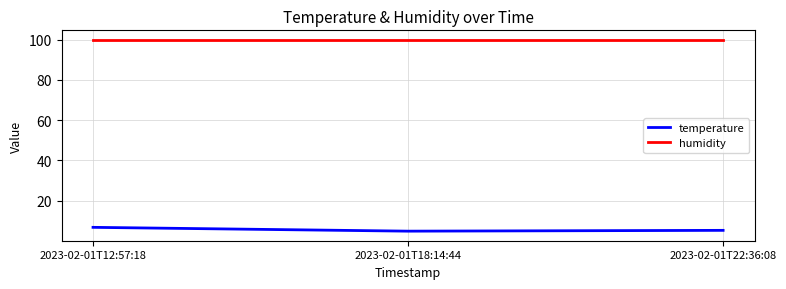

At how many categories does at least one series exceed 73?

3